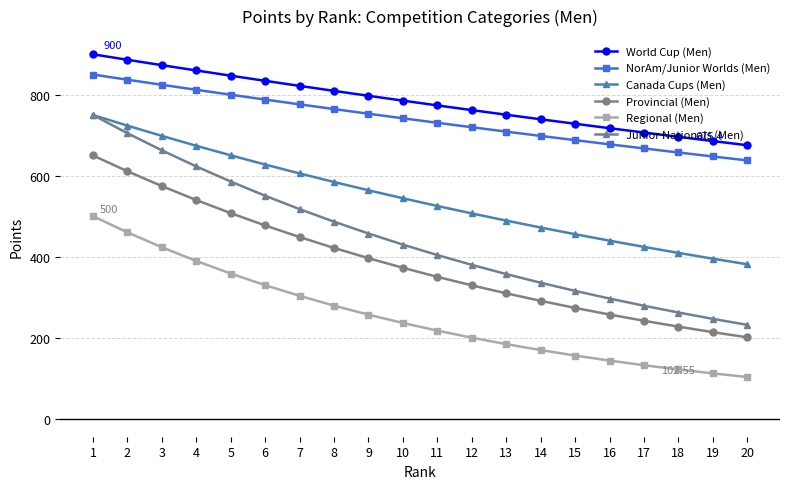

Does the chart have visible grid lines?

Yes